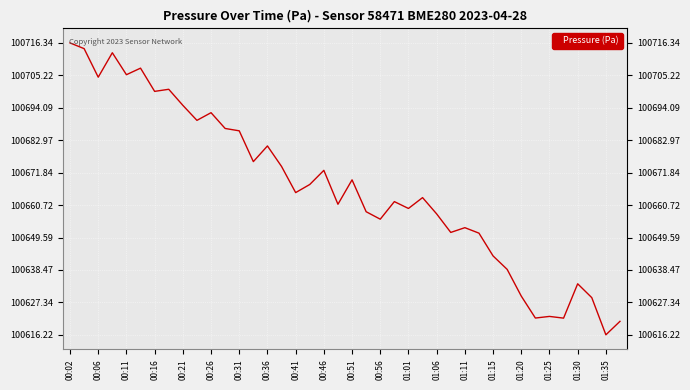

What is the maximum value shown in the chart?

100716.3